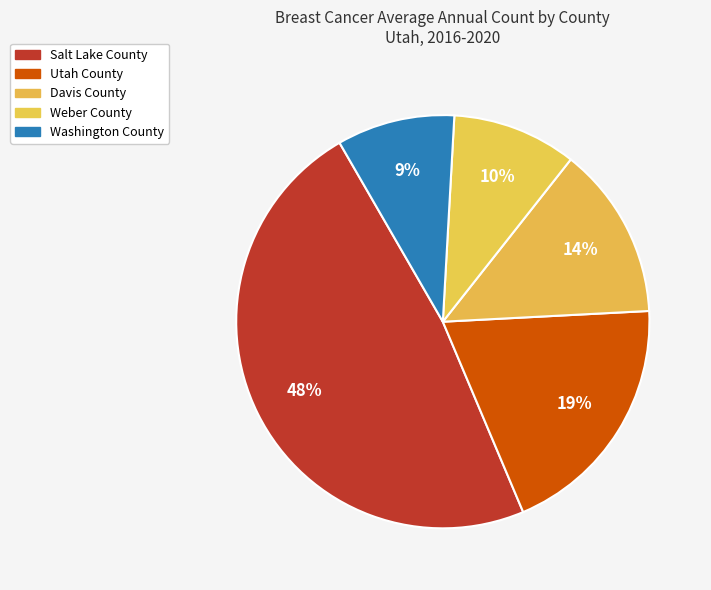

True or false: Utah County accounts for 19% of the total.

True